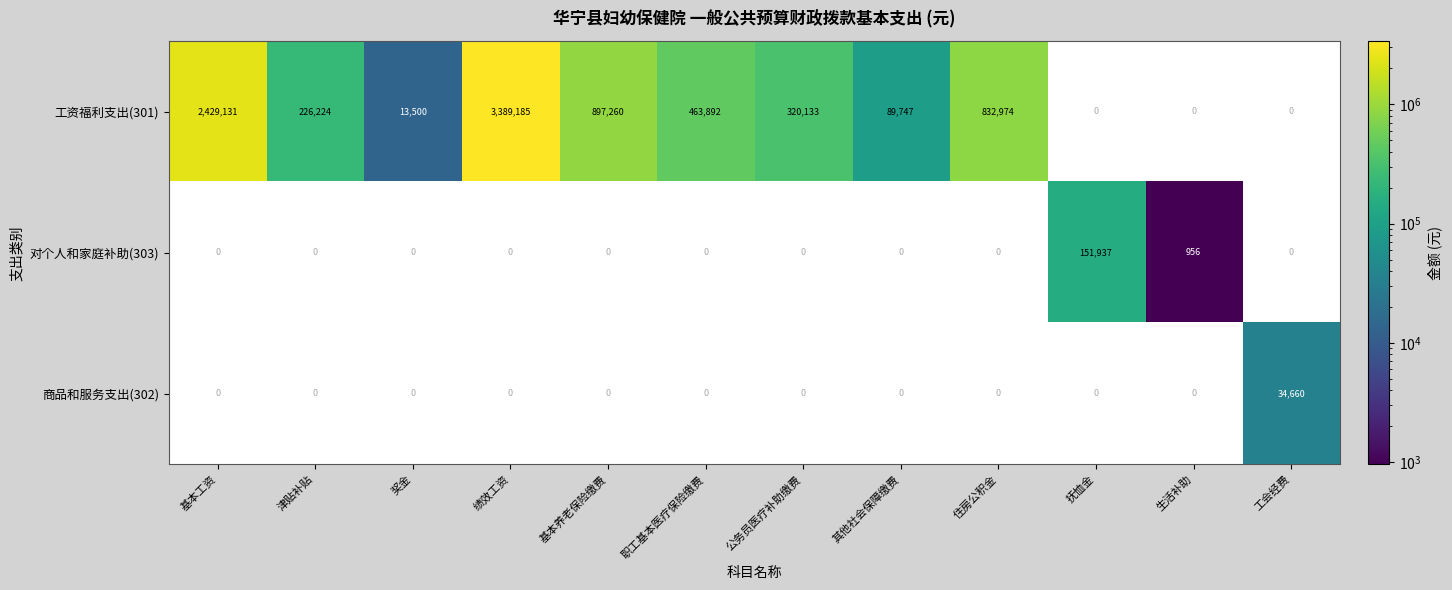

What is the maximum value shown in the chart?

3389185